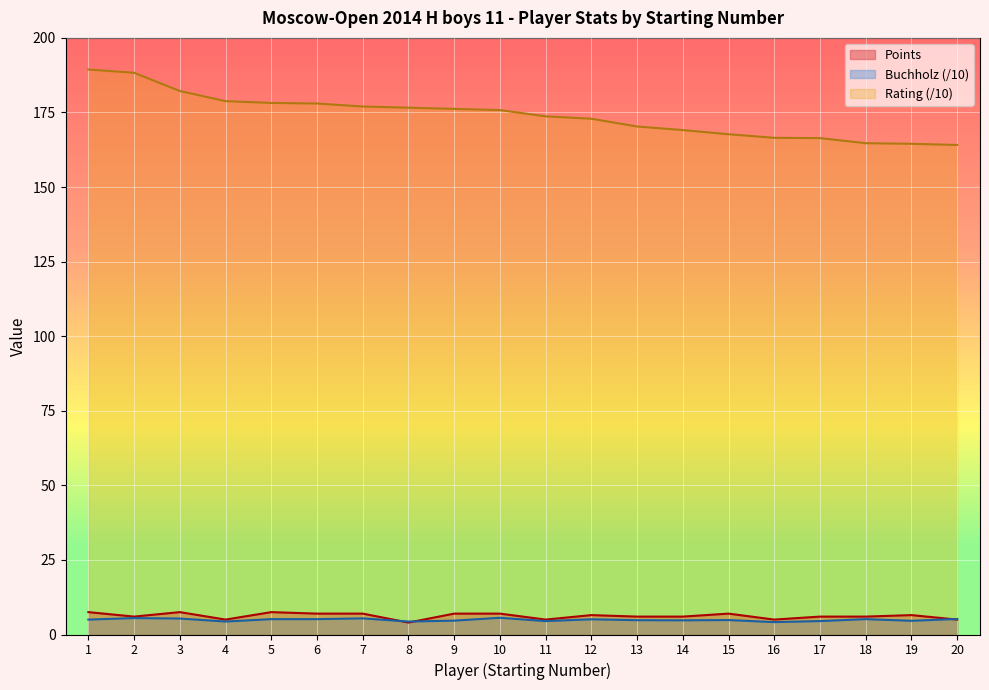

True or false: Buchholz and Rating cross at least once.

False